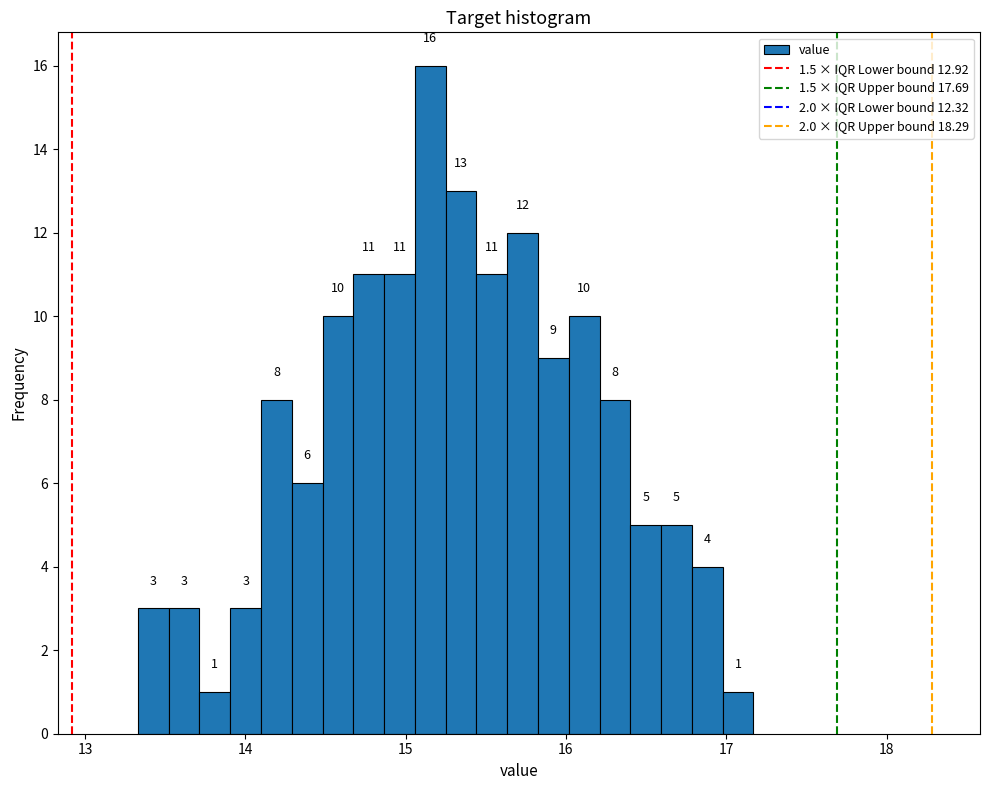

Read against the x-axis, roughly where is the centre of the tallest bar?

15.2